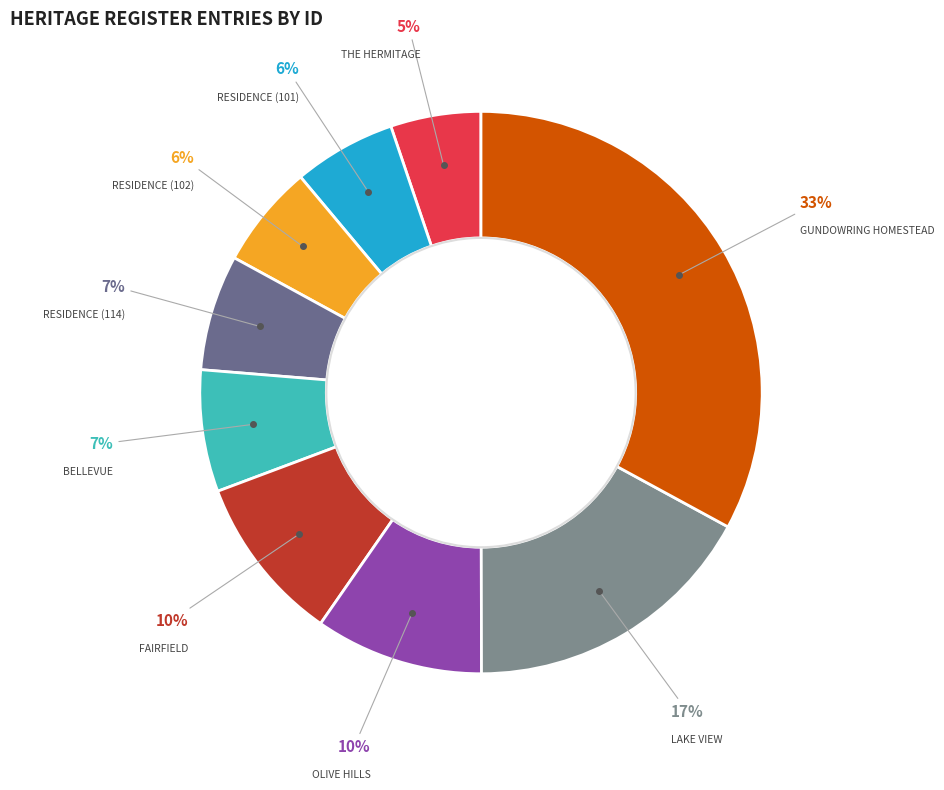

How many slices are in this pie chart?

9